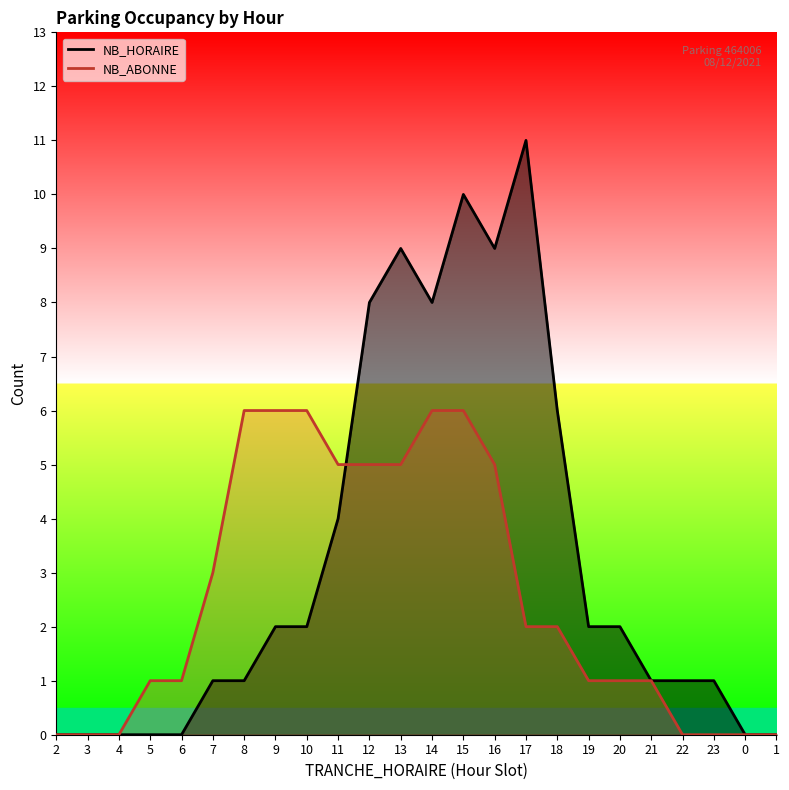

How many distinct data groups are displayed?

2